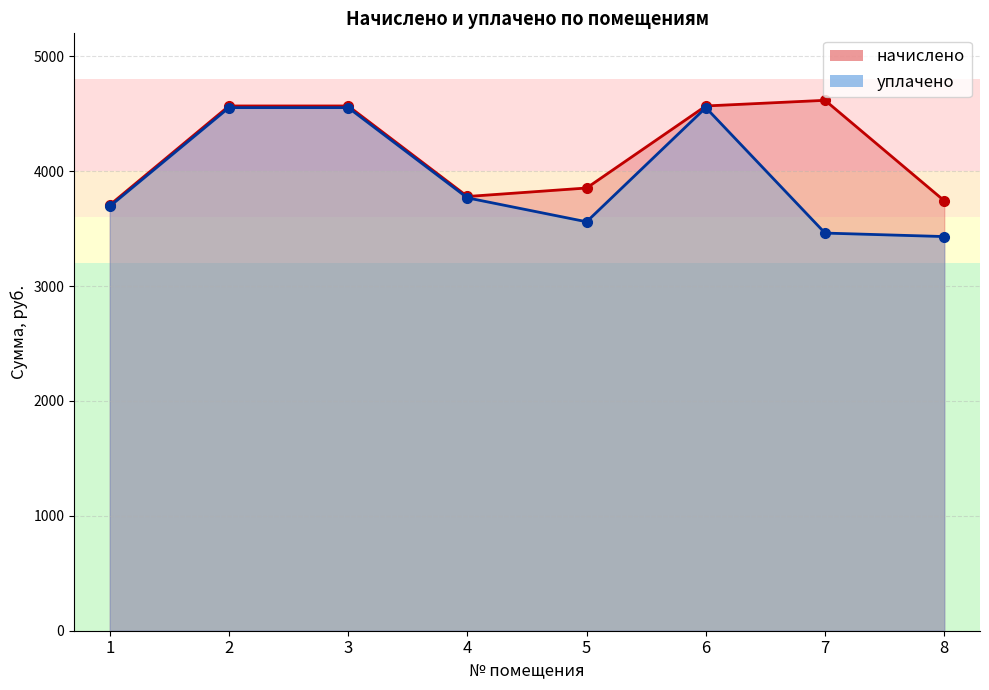

Which series changed the most between 1 and 5?

начислено